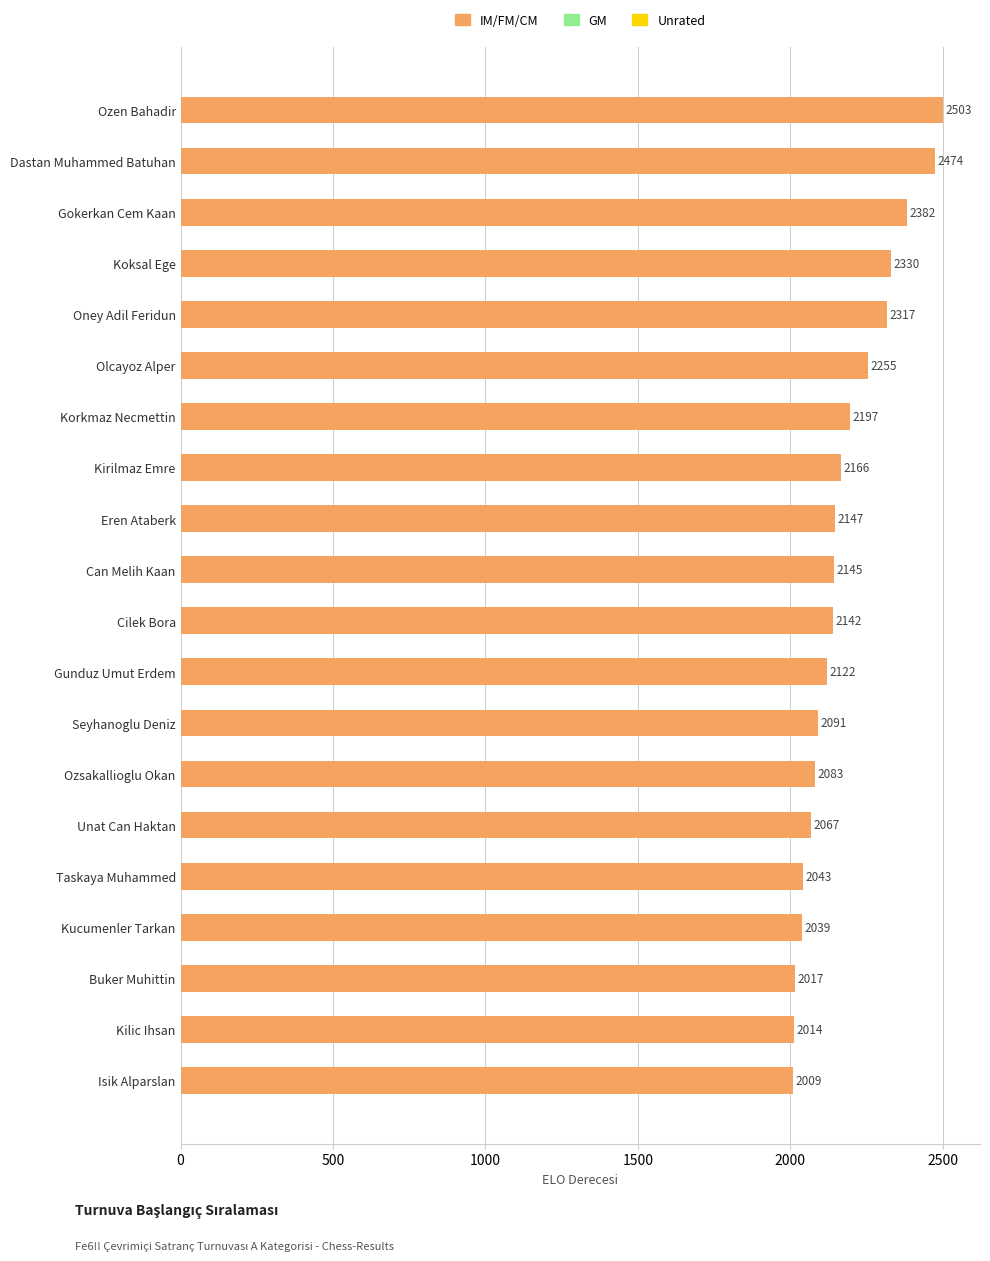

What is the difference between the second highest and second lowest values?

460